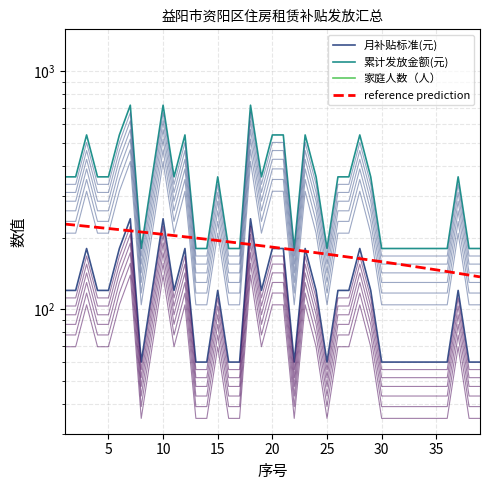

How many interior local peaks does the 累计发放金额(元) series have?

9